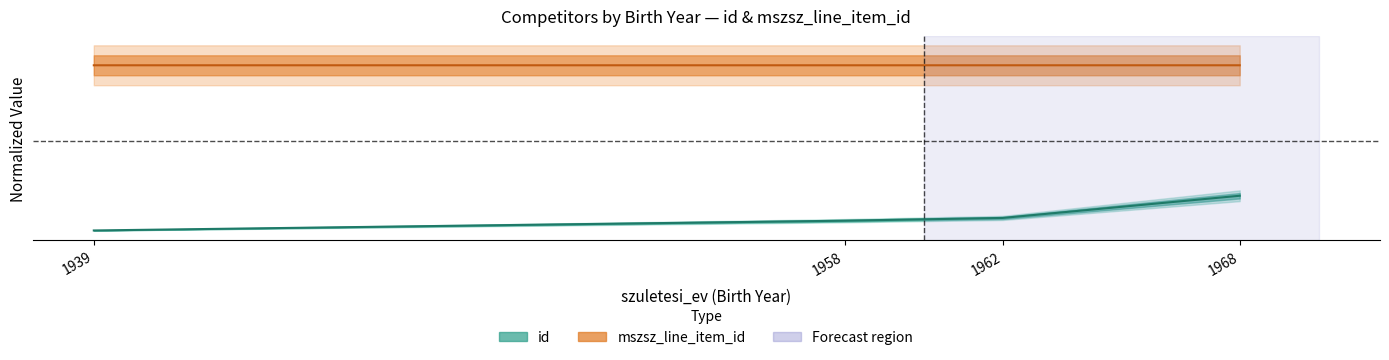

What is the difference between the maximum and second lowest values in the id series?

0.1